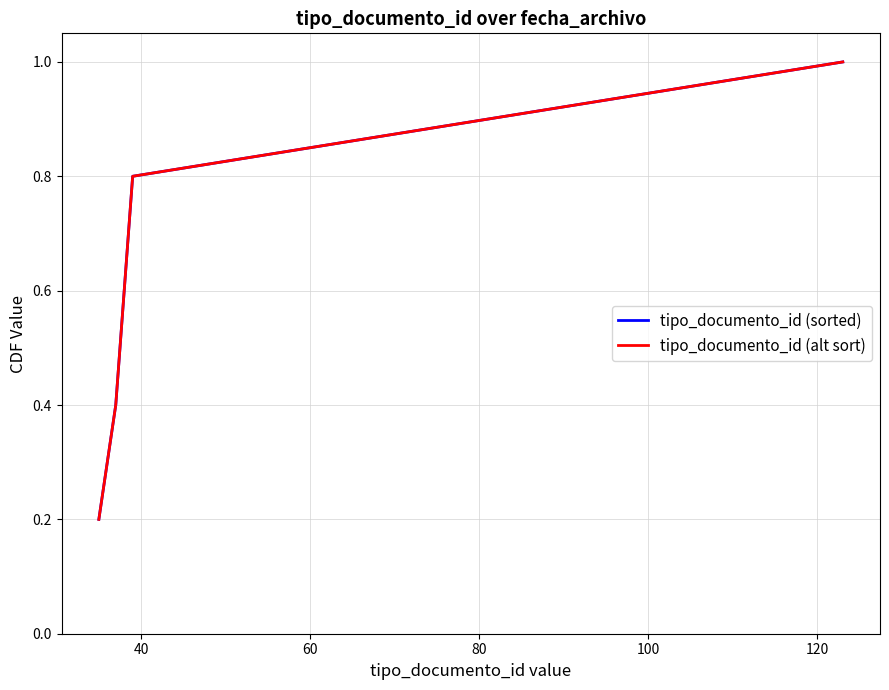

Which series has the largest total across all categories?

tipo_documento_id (sorted)